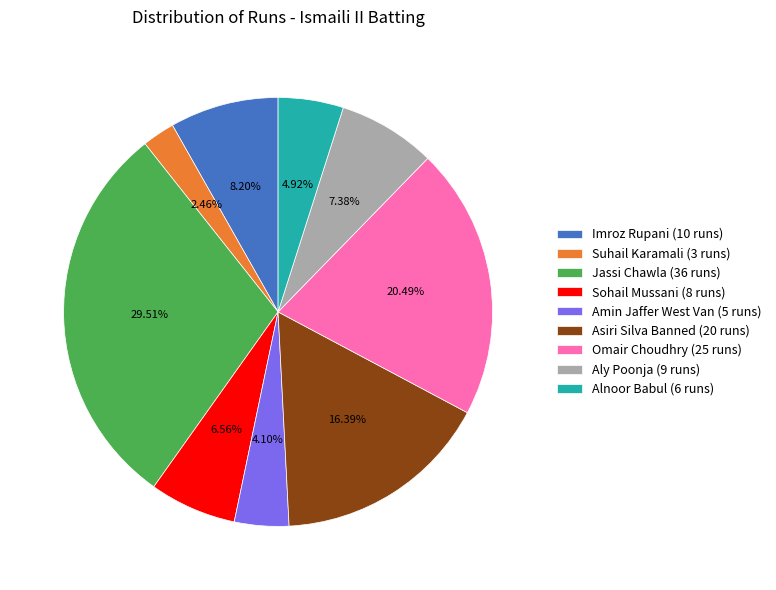

Which category has the smallest portion of the pie?

Suhail Karamali (3 runs)